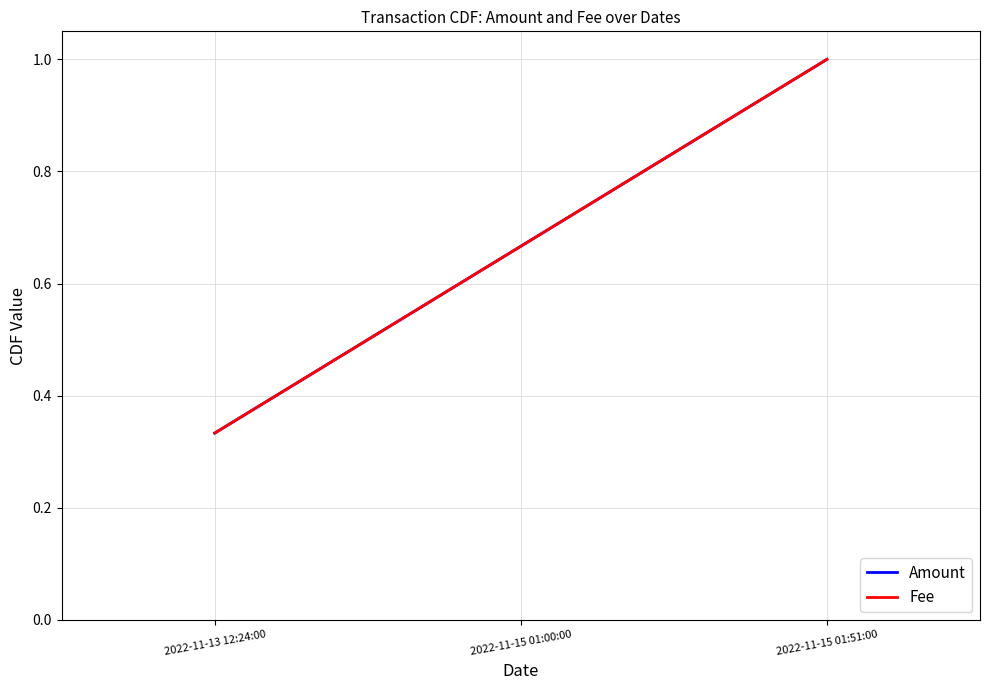

At how many categories does at least one series exceed 0?

3